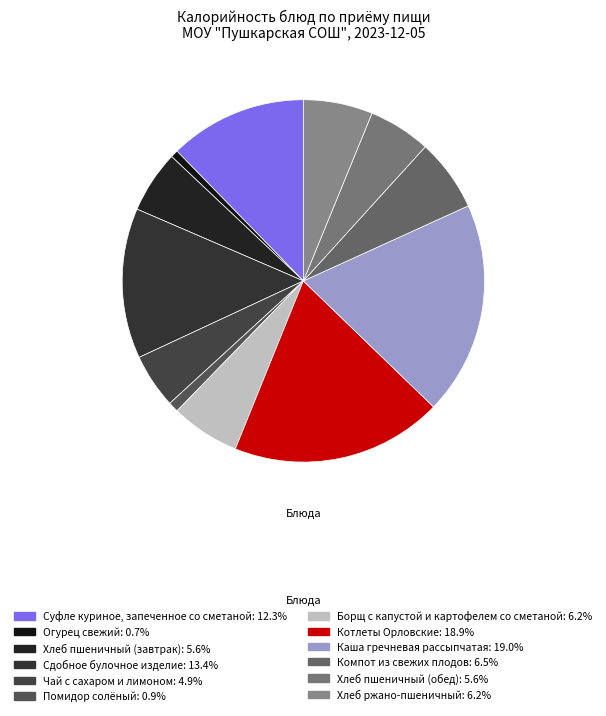

Is there a majority slice in this chart?

No